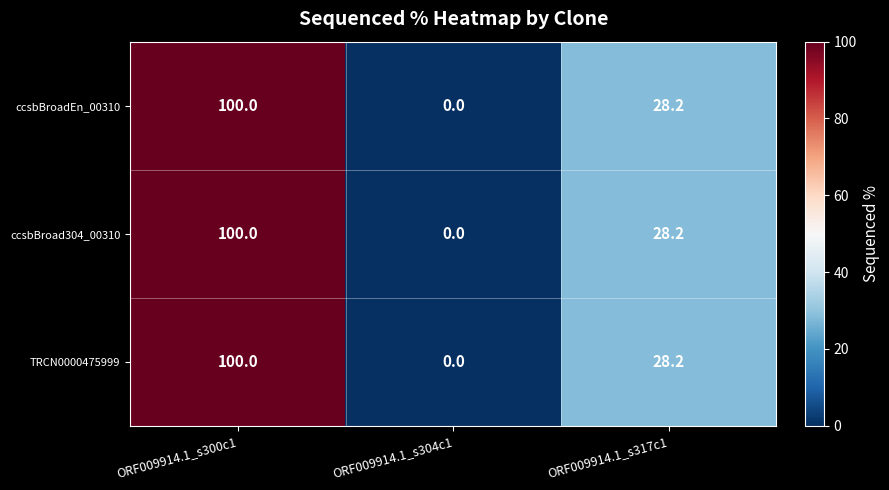

Reading left to right, list all the values displayed in this chart.

ccsbBroadEn_00310: ORF009914.1_s300c1=100.0	ORF009914.1_s304c1=0.0	ORF009914.1_s317c1=28.2
ccsbBroad304_00310: ORF009914.1_s300c1=100.0	ORF009914.1_s304c1=0.0	ORF009914.1_s317c1=28.2
TRCN0000475999: ORF009914.1_s300c1=100.0	ORF009914.1_s304c1=0.0	ORF009914.1_s317c1=28.2